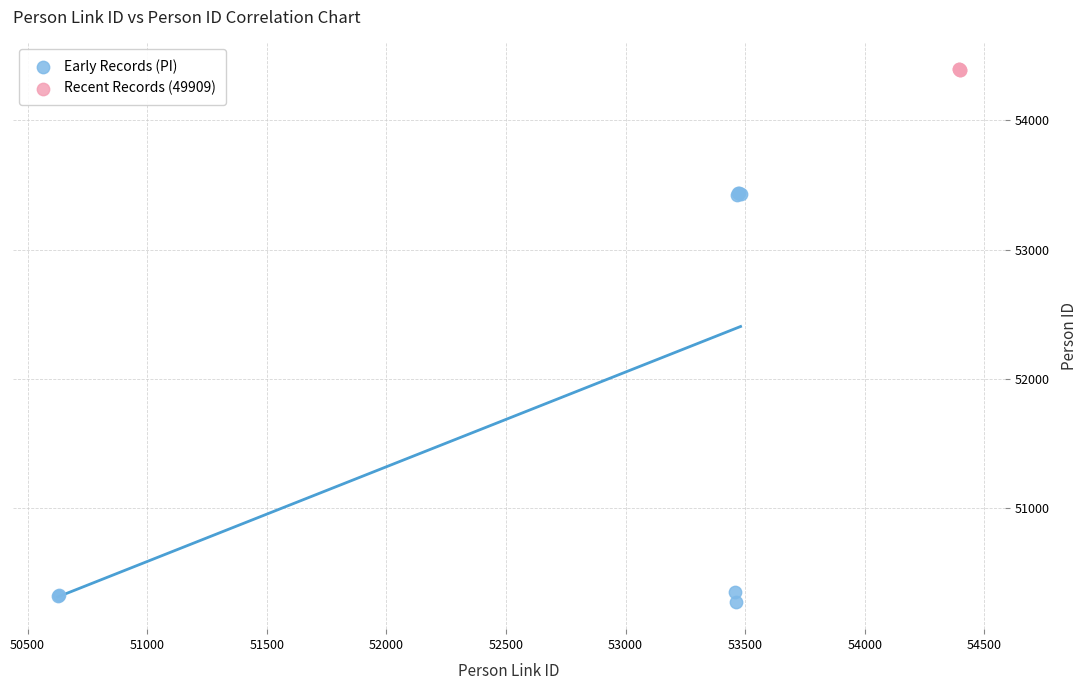

Which series contains the lowest Y value?

Early Records (PI)